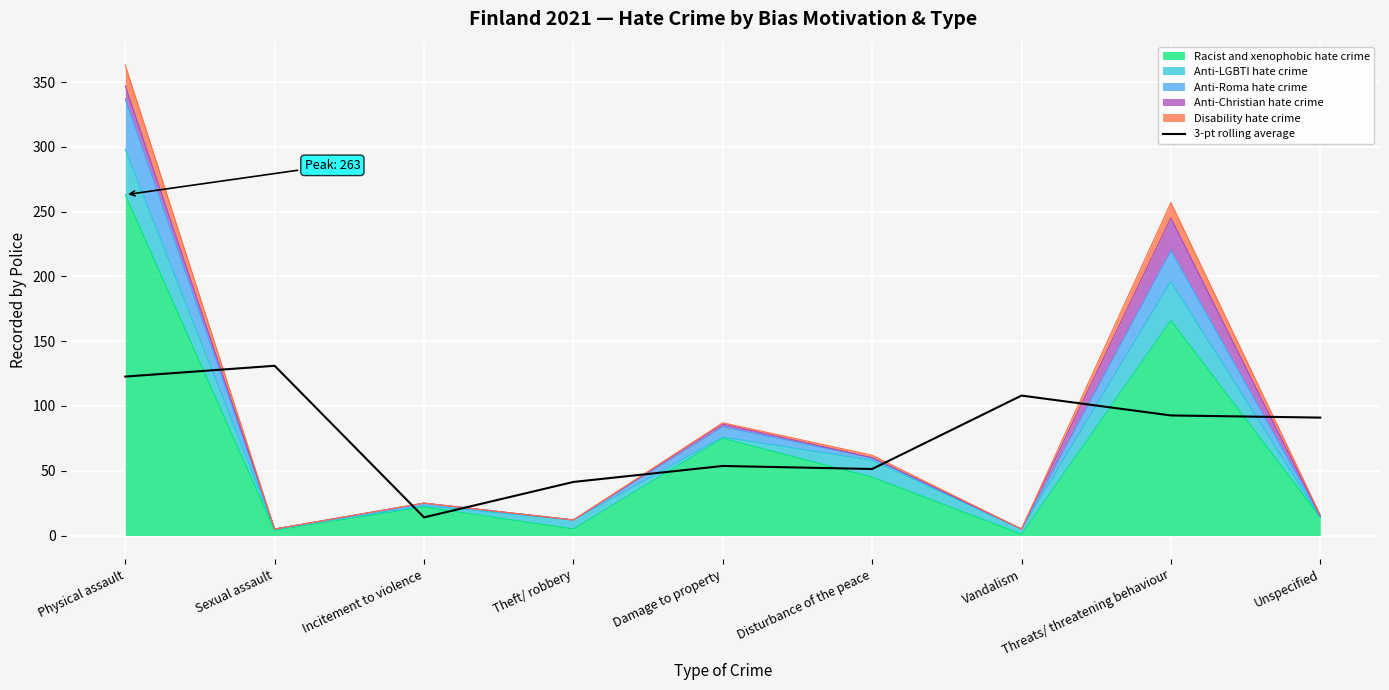

At which label is the value closest to 72?

Damage to property